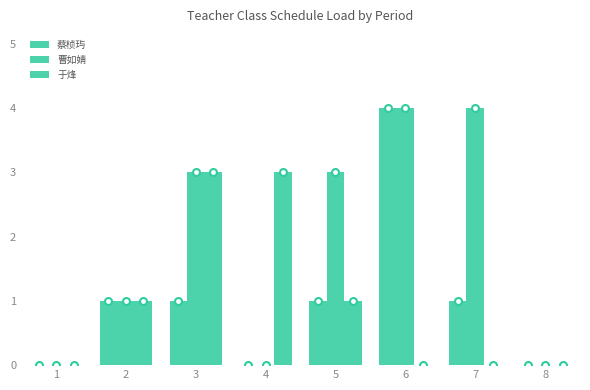

How many data points does each series have?

8